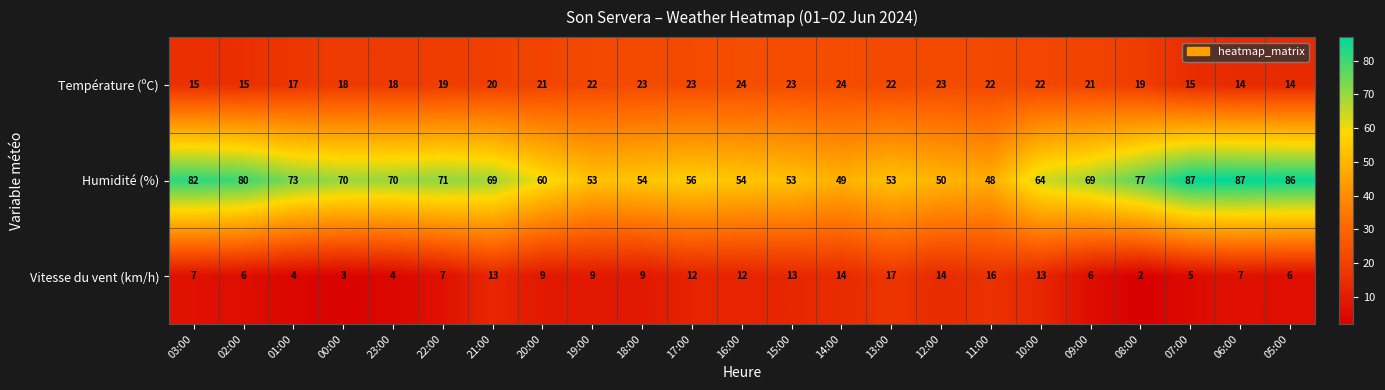

How many distinct data groups are displayed?

3